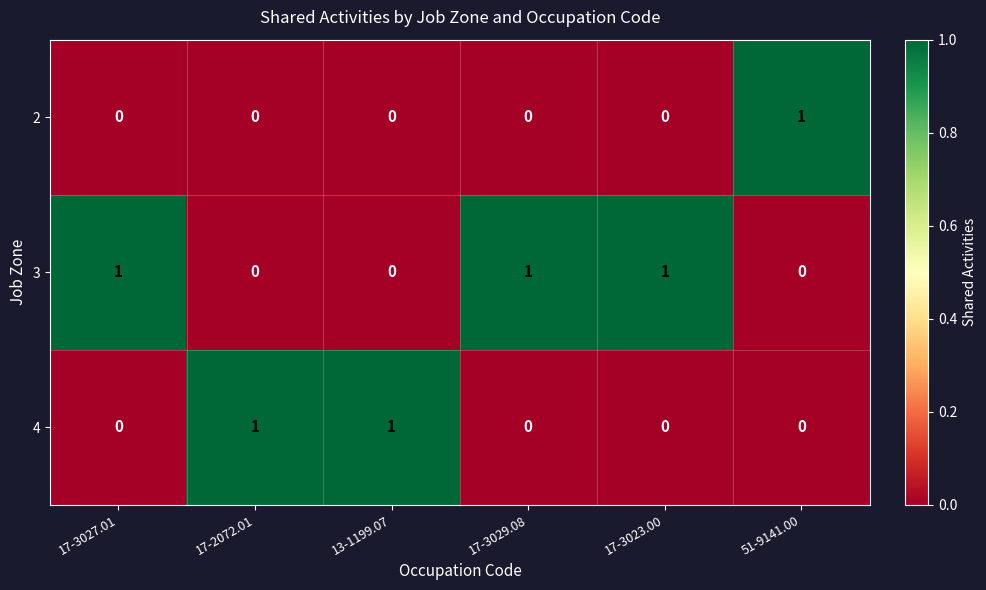

Is it true that 3 equals 2 at 17-3023.00?

False